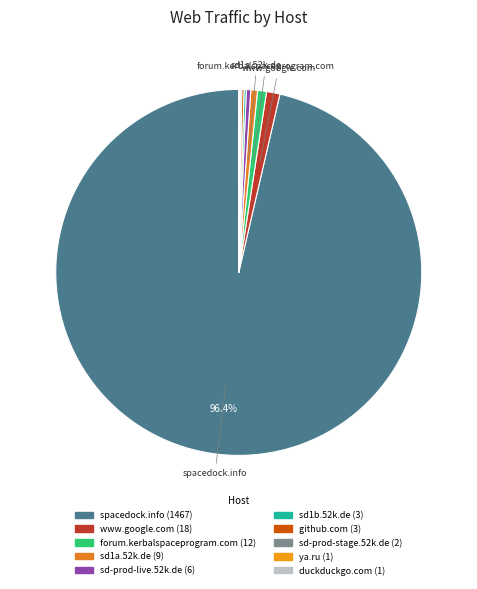

Which slice is the largest?

spacedock.info